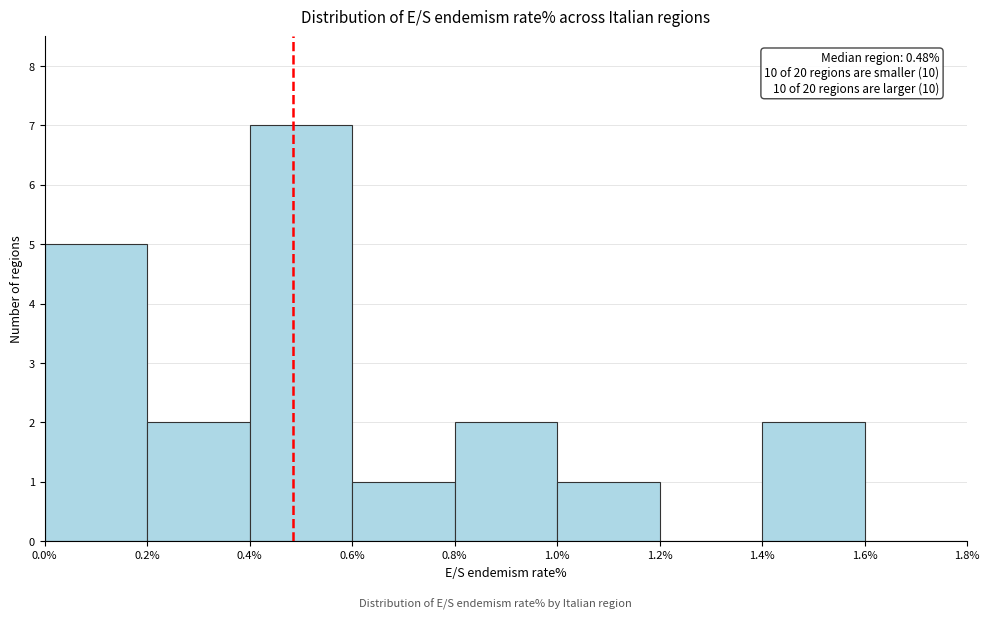

Which range on the x-axis has the tallest bar?

0.4% to 0.6%